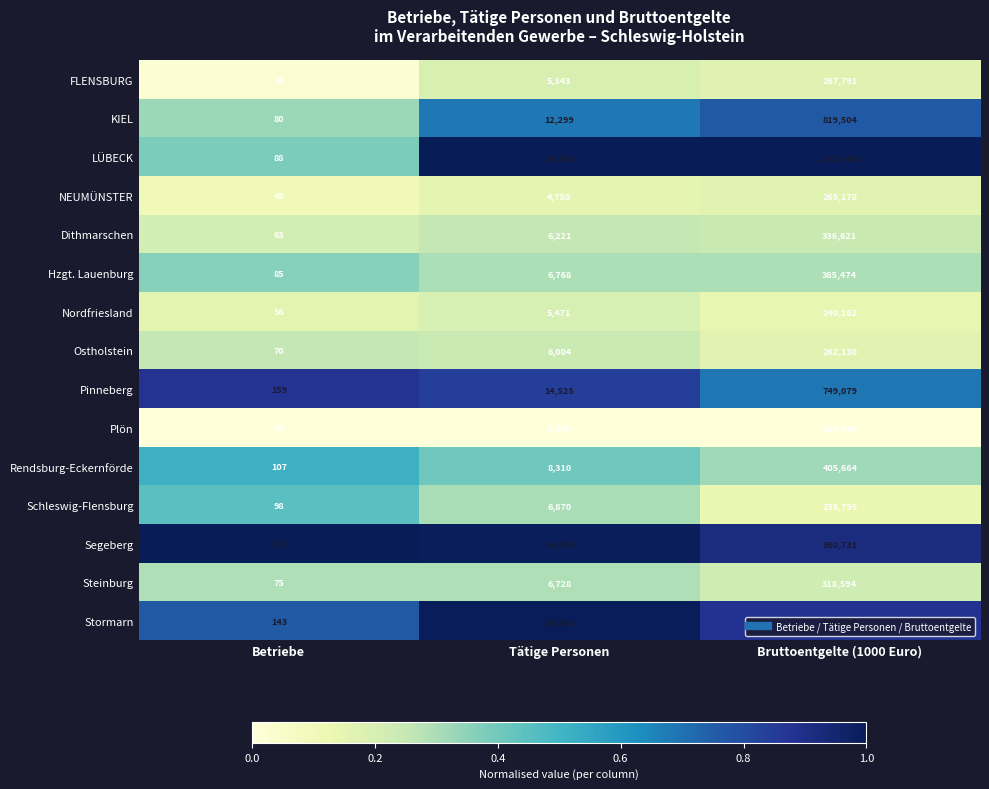

Which series changed the most between Betriebe and Tätige Personen?

LÜBECK